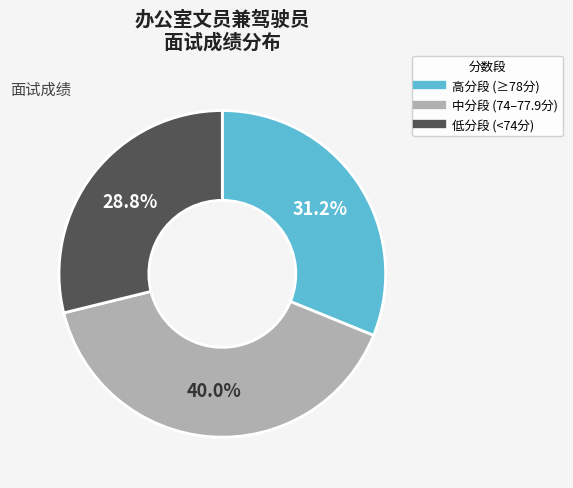

Is there a majority slice in this chart?

No